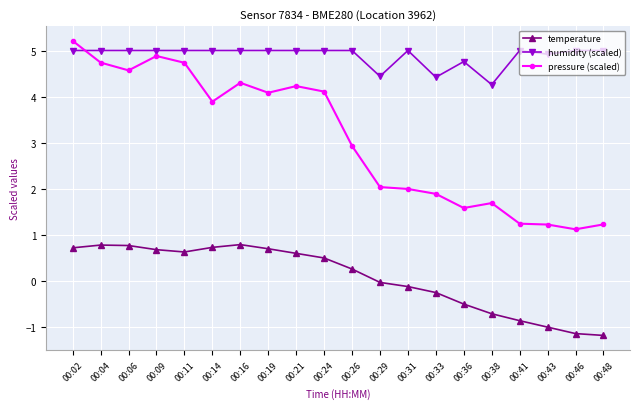

After their last crossing, which series has the higher values: pressure (scaled) or humidity (scaled)?

humidity (scaled)